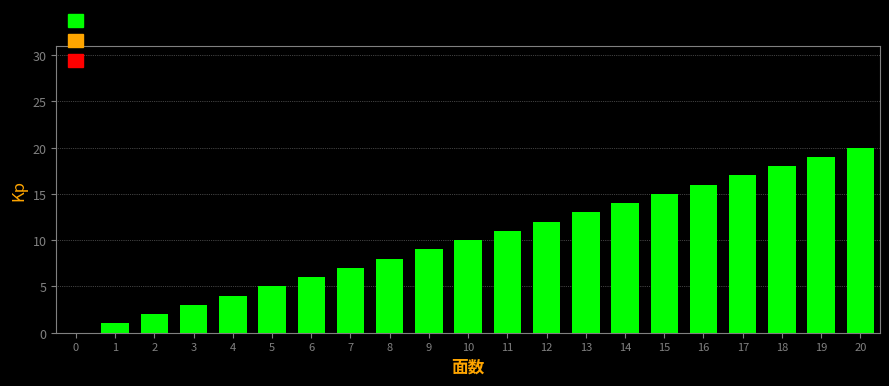

What is the greatest value displayed?

20